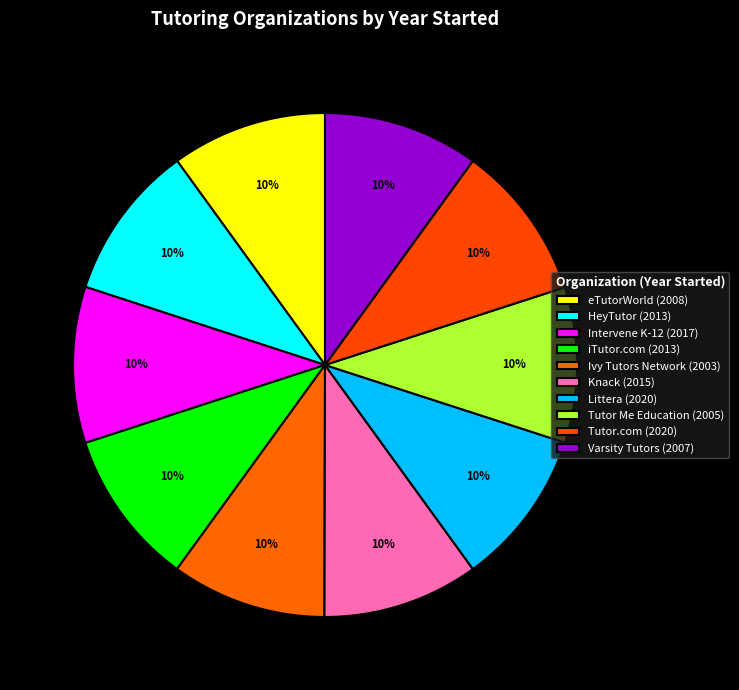

Which has a higher value, Ivy Tutors Network or Varsity Tutors?

Varsity Tutors